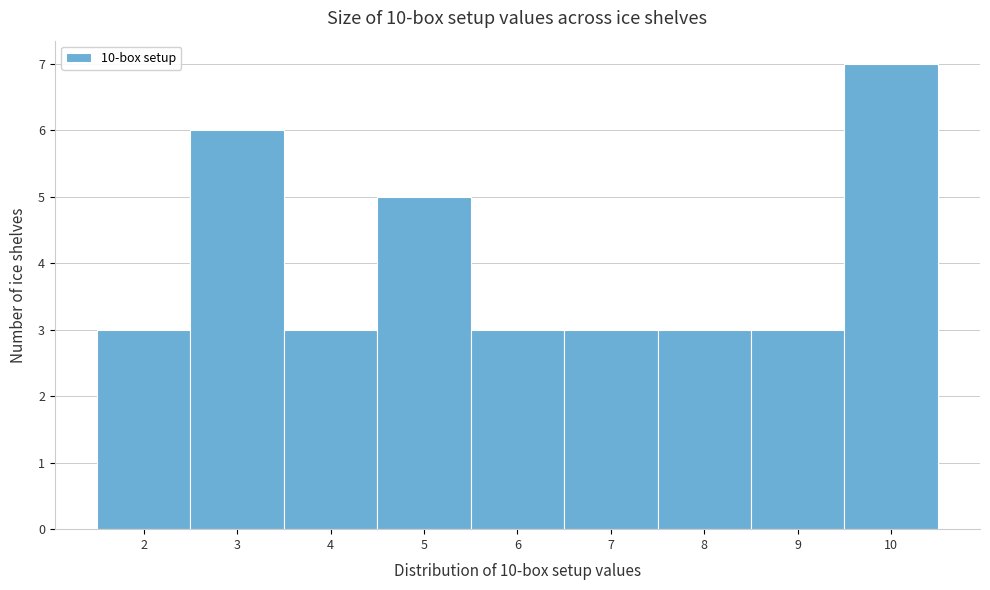

Over which range of the x-axis is the bar tallest?

9.5 to 10.5